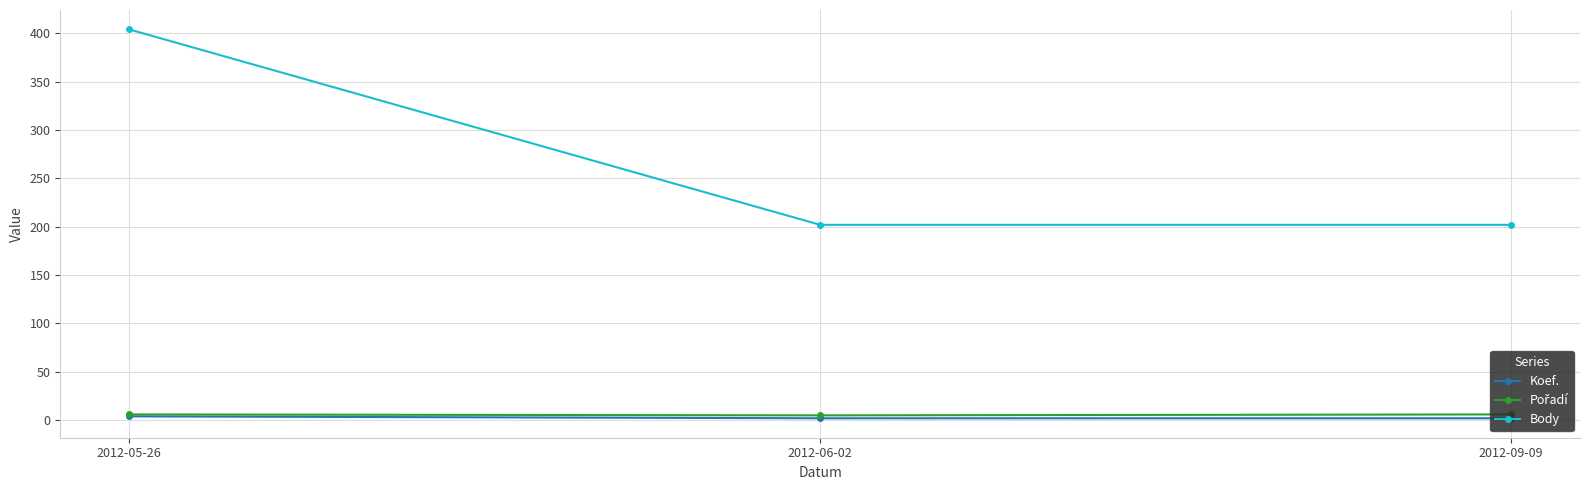

At which category is the sum across all series the highest?

2012-05-26